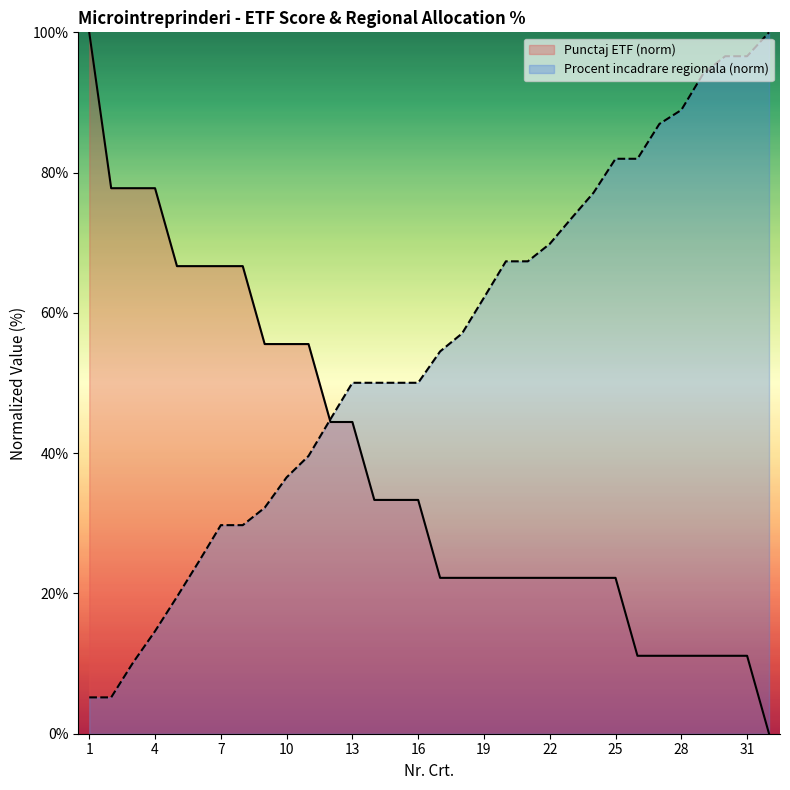

What is the difference between the second highest and minimum values in the Procent incadrare series?

91.4